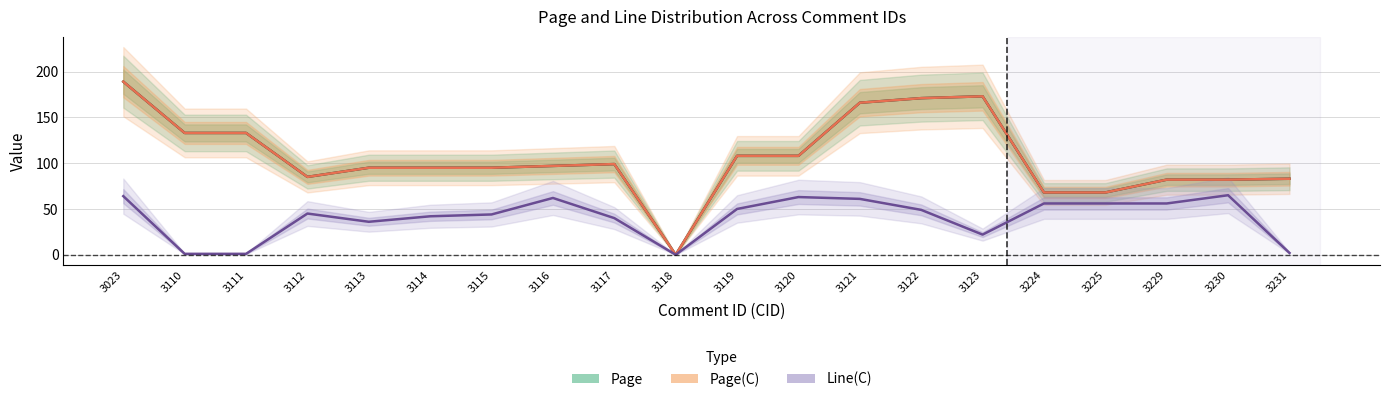

What is the value of the Page(C) point at the 17th from the left?

68